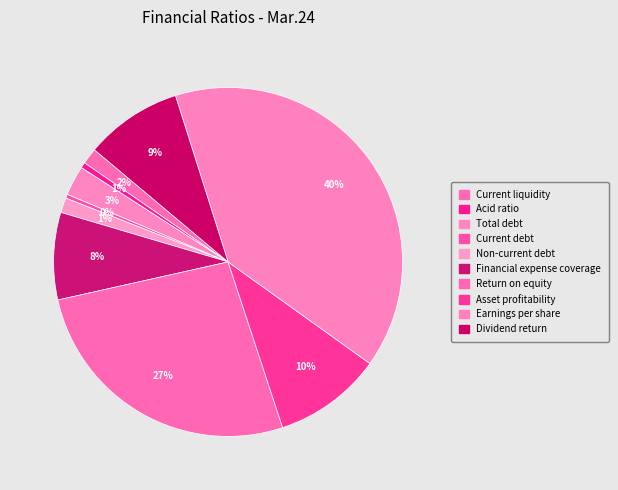

How many segments does this pie chart have?

10